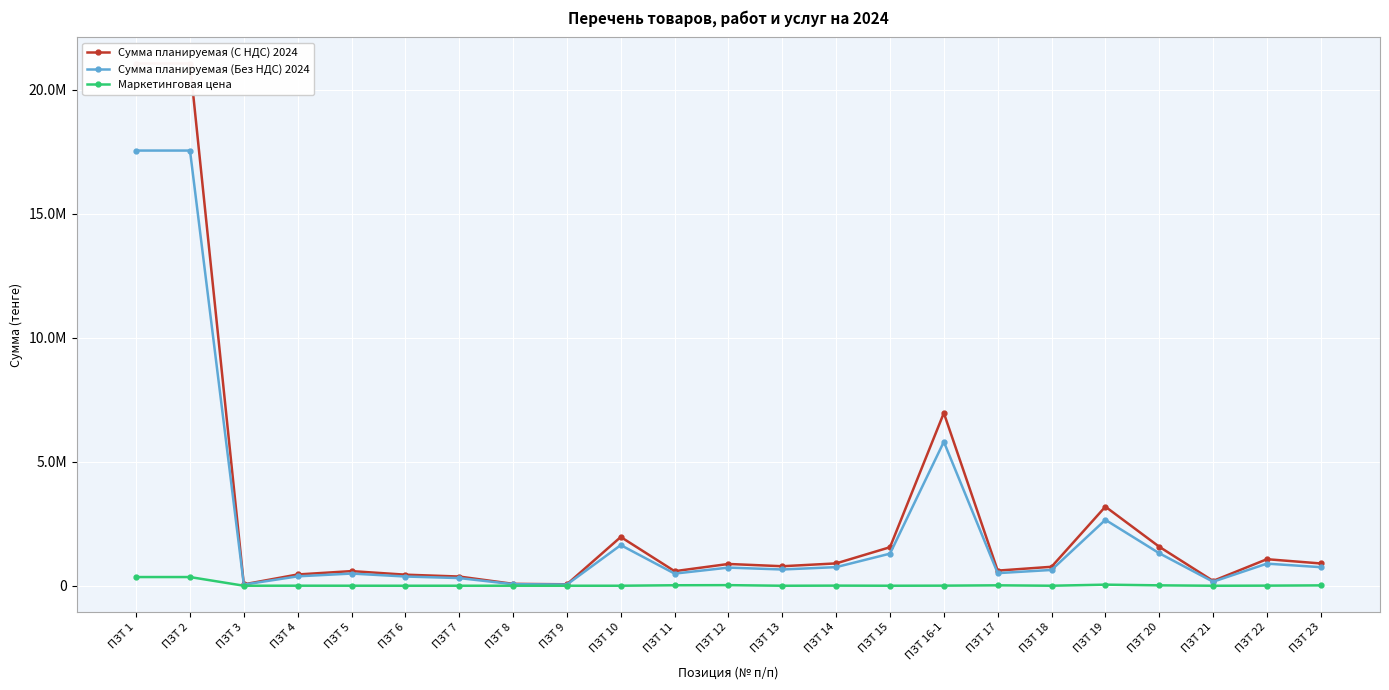

True or false: Сумма планируемая (Без НДС) 2024 and Сумма планируемая (С НДС) 2024 cross at least once.

False